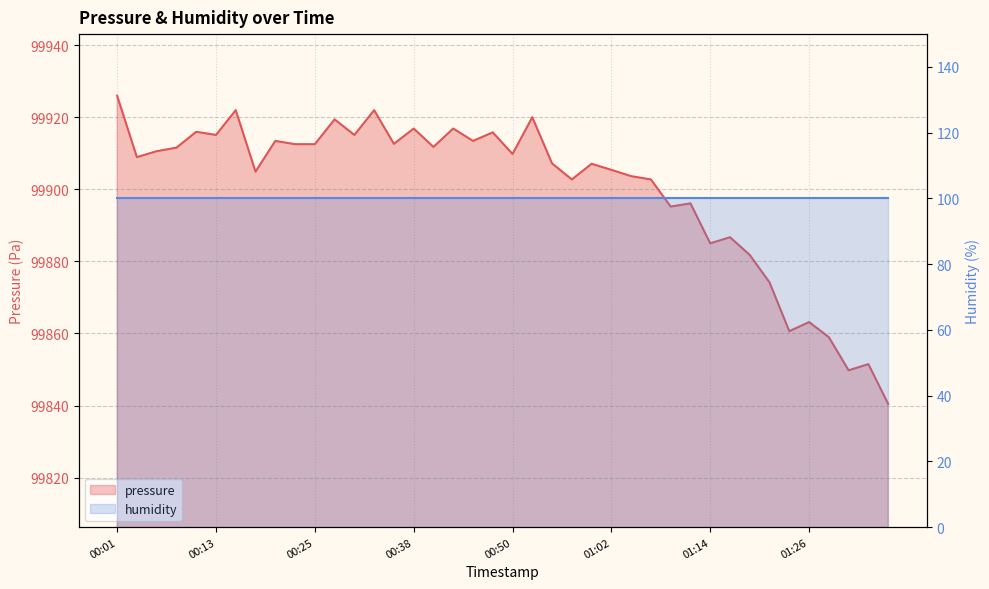

Rank the categories by value from highest to lowest.

00:01, 00:16, 00:33, 00:52, 00:28, 00:38, 00:43, 00:11, 00:48, 00:13, 00:30, 00:21, 00:45, 00:35, 00:23, 00:25, 00:40, 00:08, 00:06, 00:50, 00:03, 00:55, 01:00, 01:02, 00:18, 01:05, 00:57, 01:07, 01:12, 01:09, 01:17, 01:14, 01:19, 01:22, 01:26, 01:24, 01:29, 01:34, 01:31, 01:36